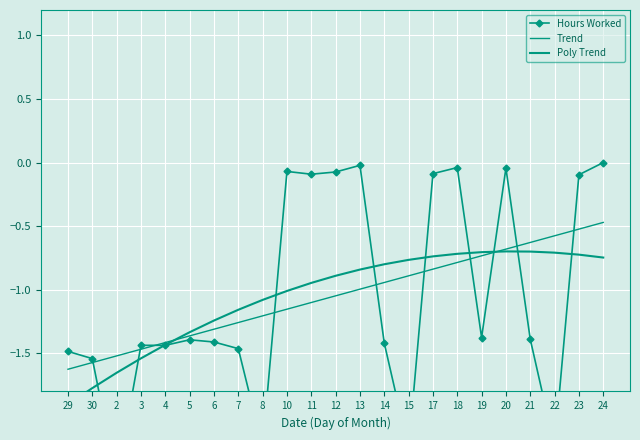

How many intersections are there between Poly Trend and Hours Worked?

10